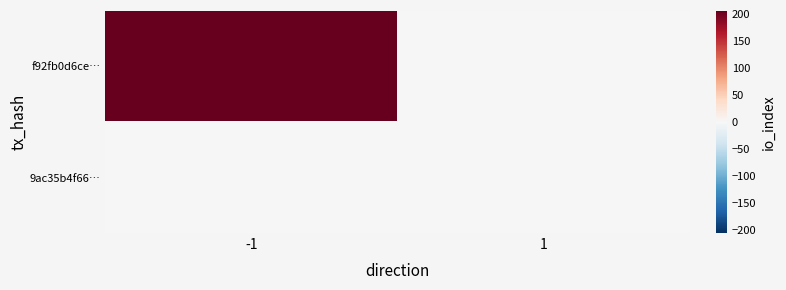

Which series has the largest total across all categories?

f92fb0d6ce…